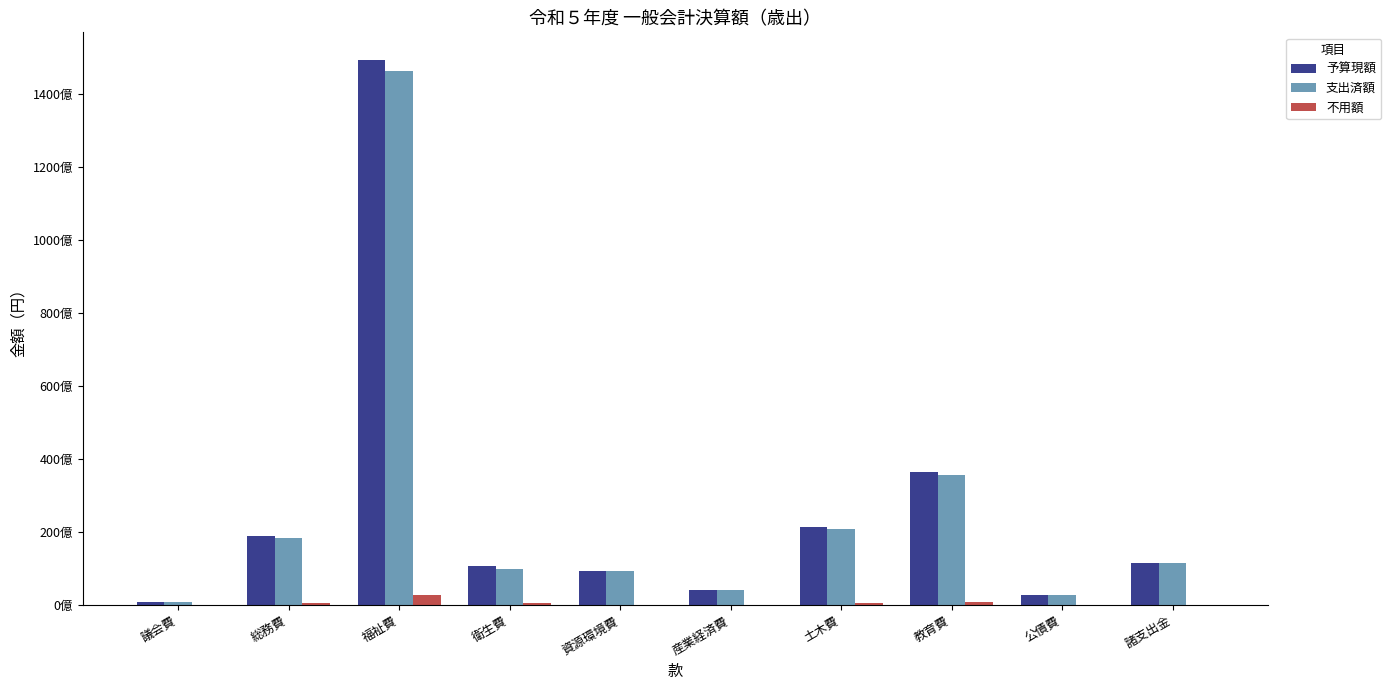

Reading left to right, extract all data points from this chart.

予算現額: 879479000	18921760000	149412689000	10781109000	9406331000	4232753000	21466120000	36540073000	2910466000	11435631000
支出済額: 859620556	18330811762	146267291917	9922612205	9299546705	4041839123	20861555290	35618619883	2910457262	11435631000
不用額: 19858444	532150238	2836705083	577726795	106784295	190913877	478964710	921453117	8738	0